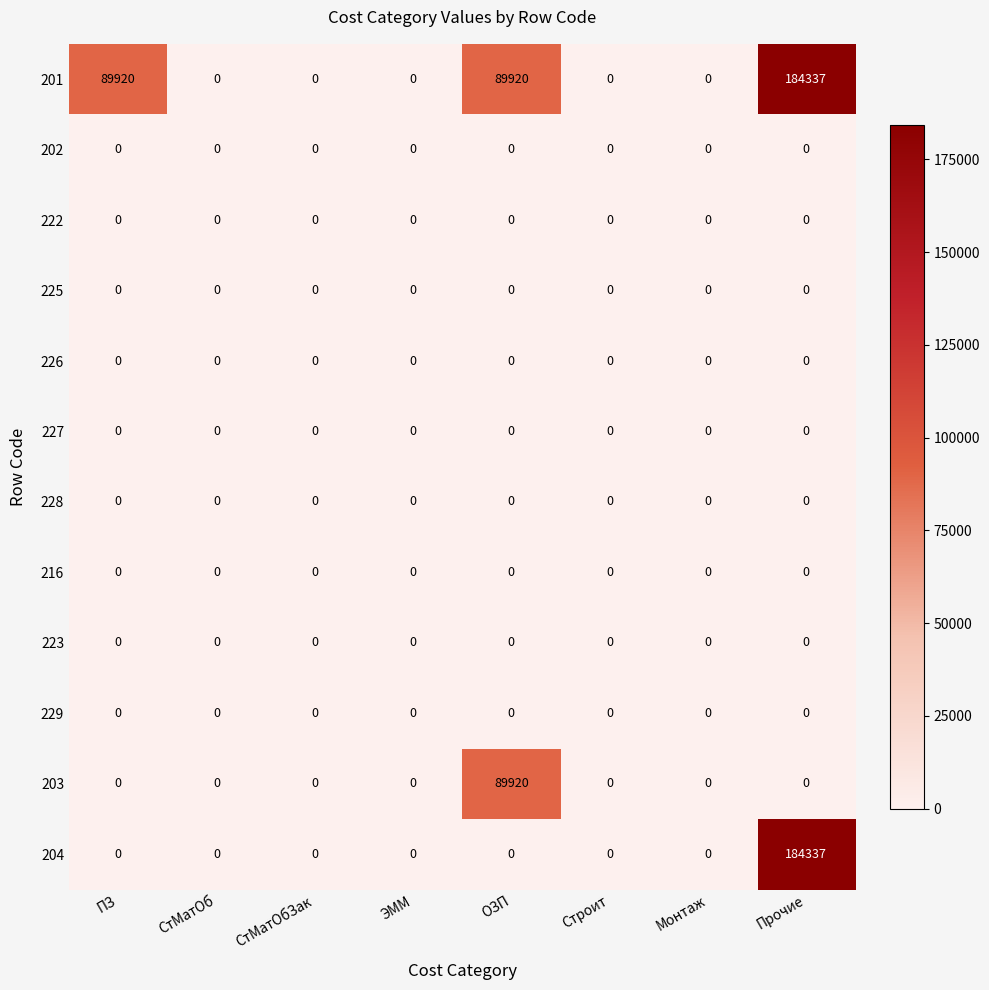

Is it true that 202 equals 0 at ОЗП?

True